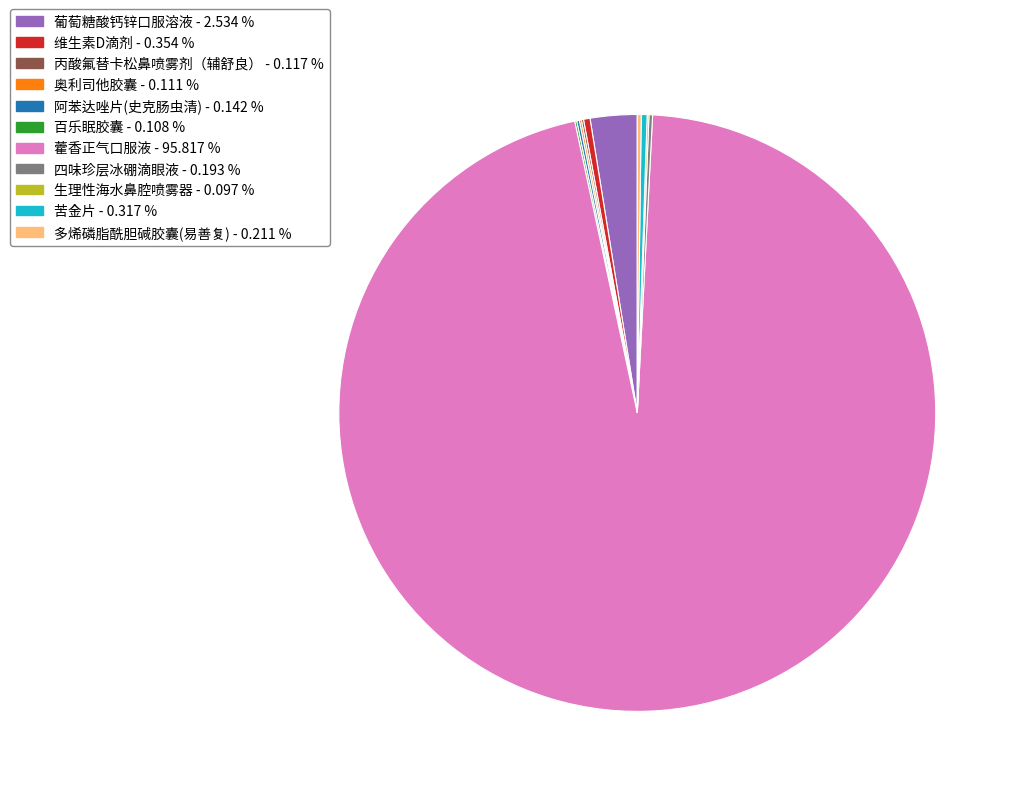

Is there a majority slice in this chart?

Yes